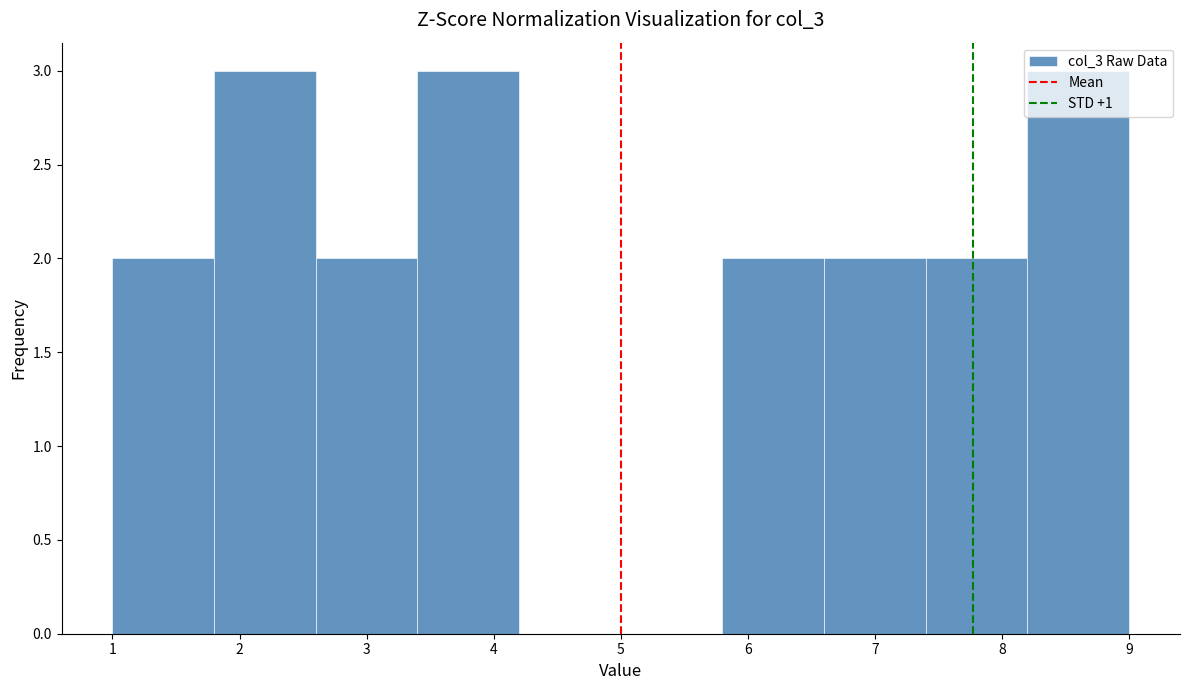

Reading left to right, list every bar in this chart as the range it spans on the x-axis followed by its height. The values are not printed on the chart, so give them approximately, as read against the axis.

1.0 to 1.8: 2
1.8 to 2.6: 3
2.6 to 3.4: 2
3.4 to 4.2: 3
4.2 to 5.0: 0
5.0 to 5.8: 0
5.8 to 6.6: 2
6.6 to 7.4: 2
7.4 to 8.2: 2
8.2 to 9.0: 3